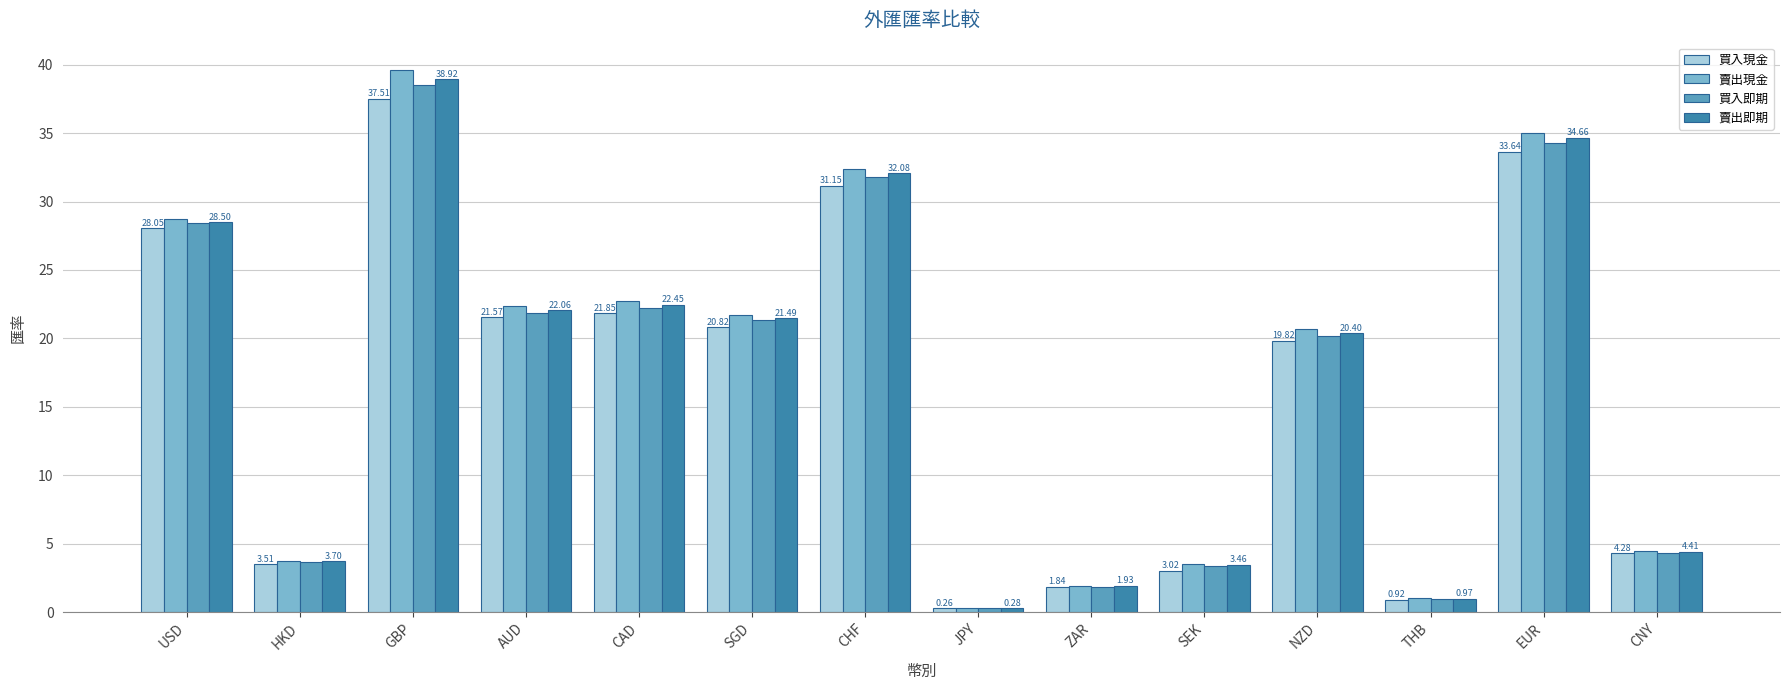

What is the maximum value shown in the chart?

39.6